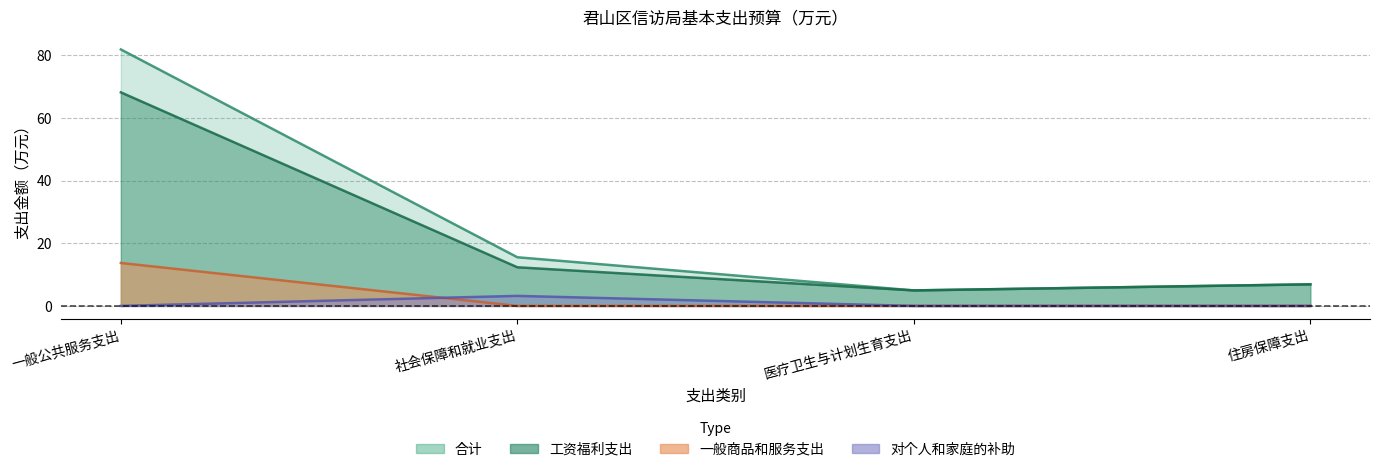

At how many categories does at least one series exceed 4?

4